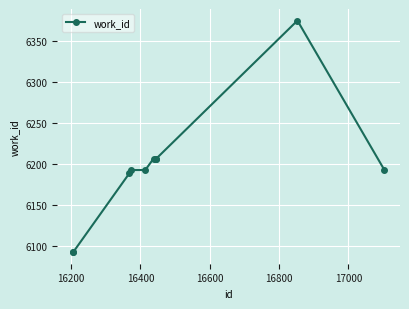

What is the smallest value displayed?

6093